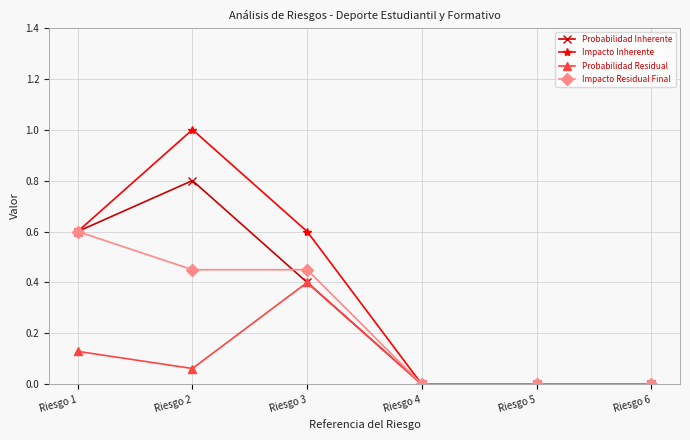

What is the highest value of the Impacto Residual Final series?

0.6